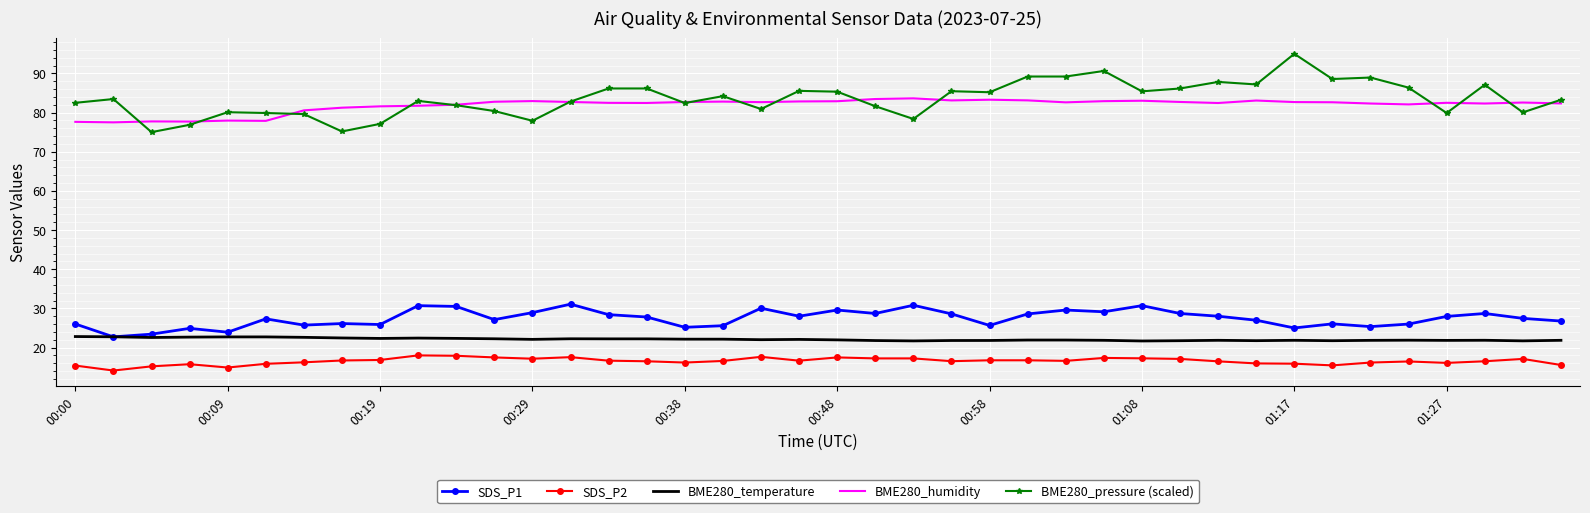

True or false: BME280_humidity and BME280_temperature cross at least once.

False